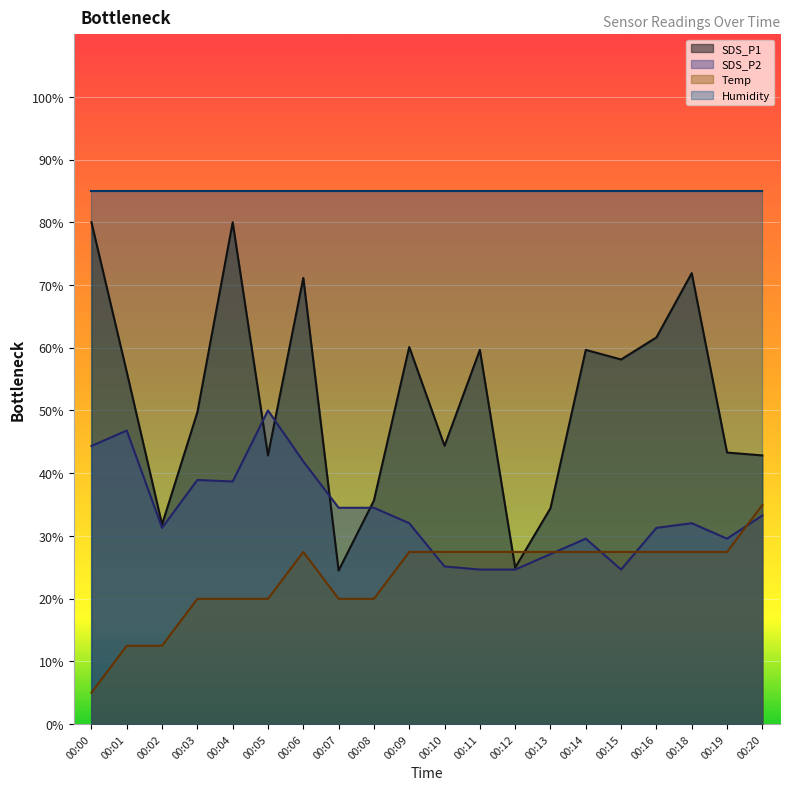

True or false: Temp has a value of 27.4 at 00:18.

True